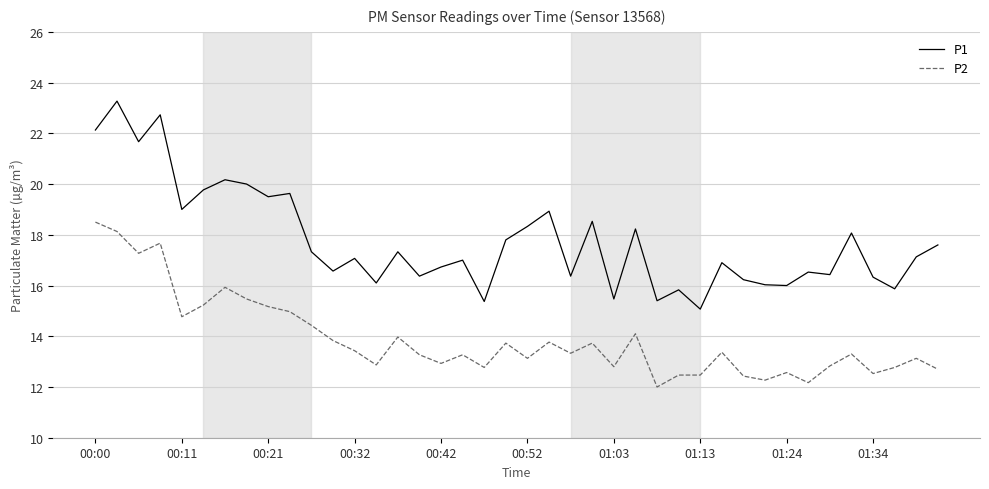

At how many categories does at least one series exceed 13?

40